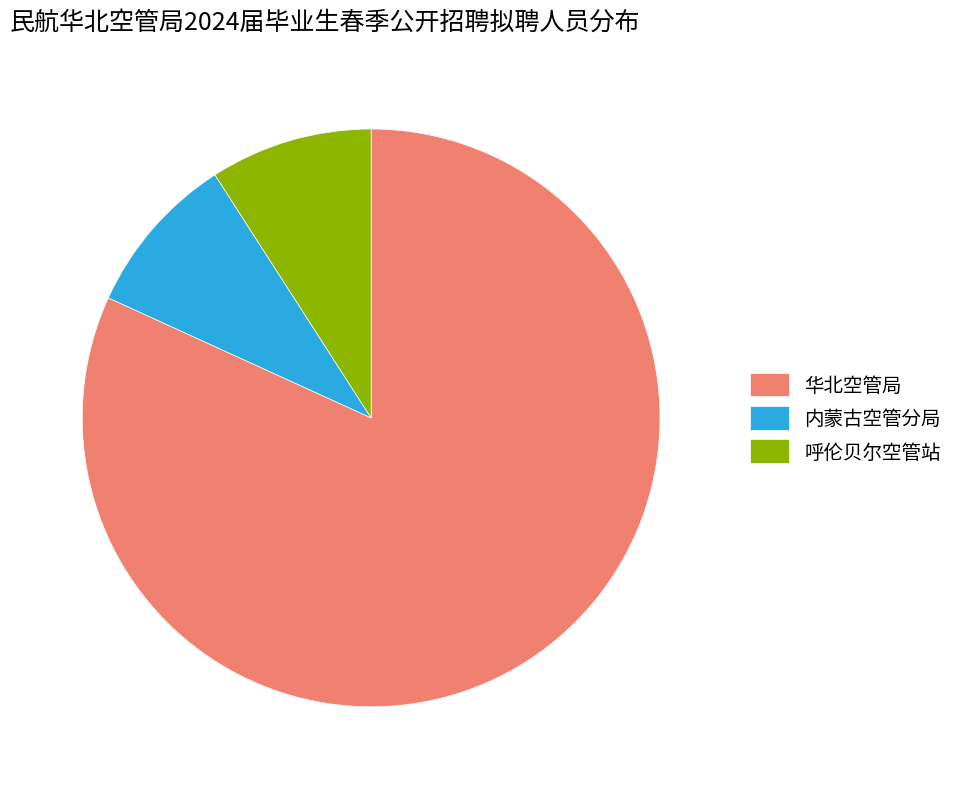

Is 呼伦贝尔空管站 the majority of the pie?

No